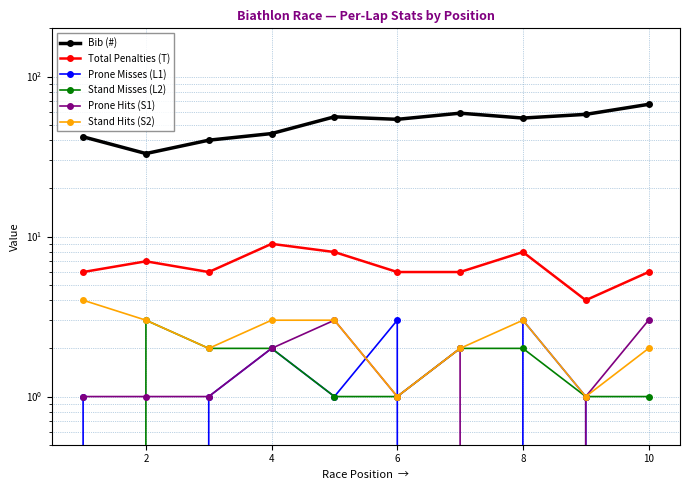

Is this an area chart (filled region under the line)?

No